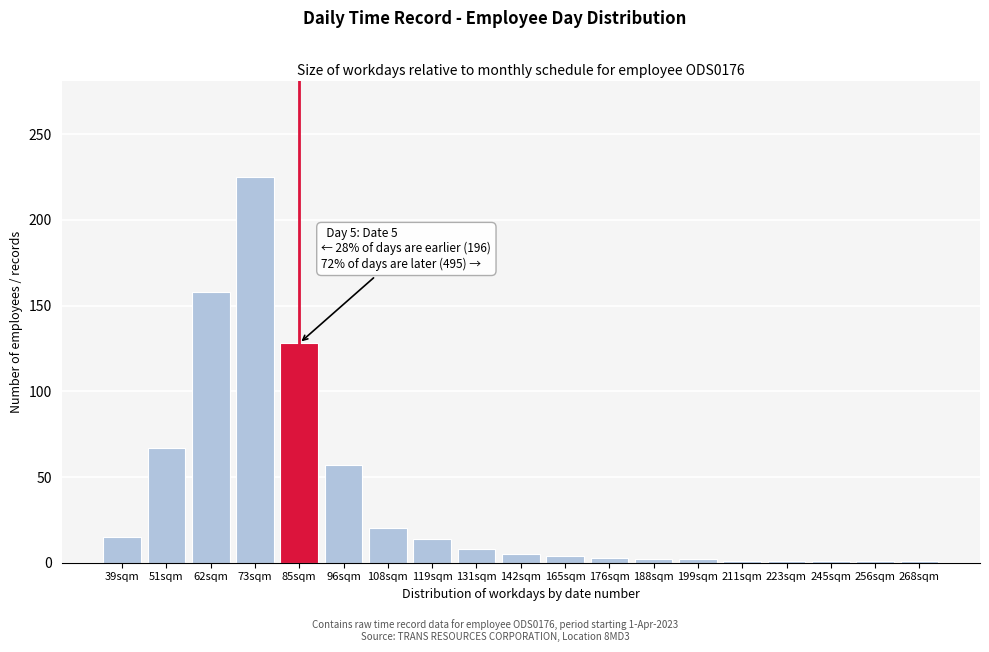

Between 51sqm and 85sqm, which is larger?

85sqm